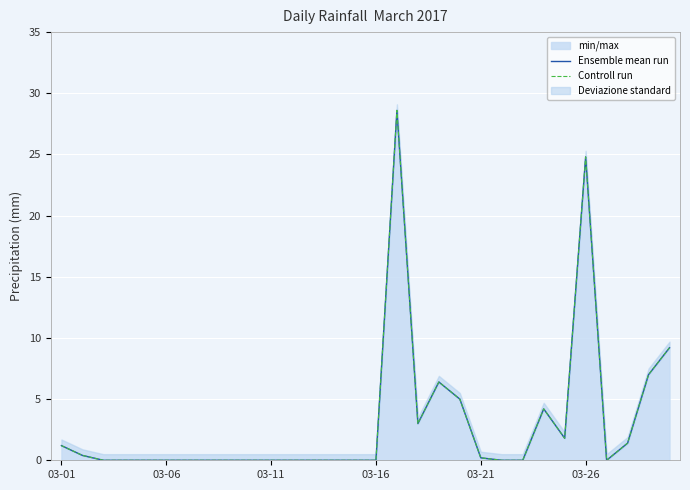

True or false: min/max has a value of 0.0 at 03-16.

True